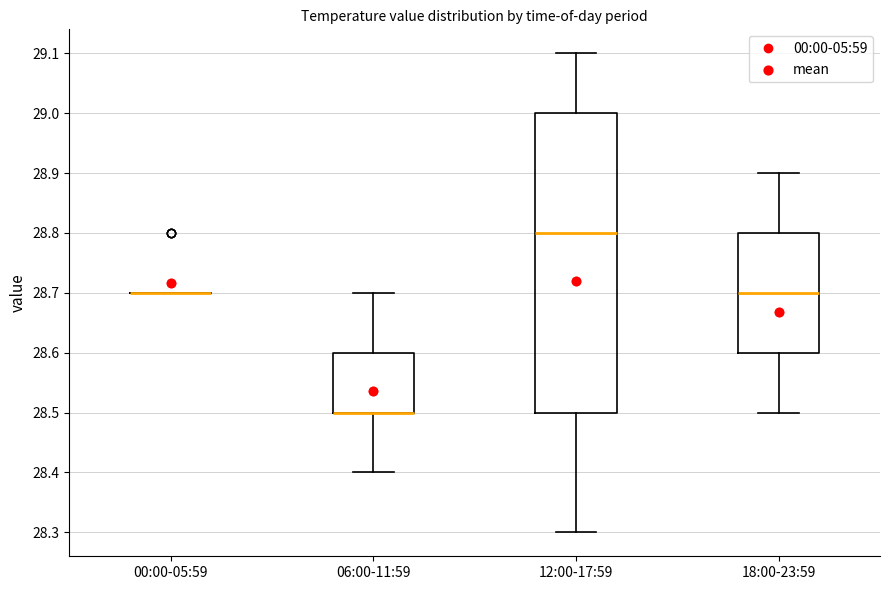

Where does the upper whisker of the box for 18:00-23:59 end on the y-axis? The values are not printed on the chart, so give them approximately, as read against the axis.

28.9